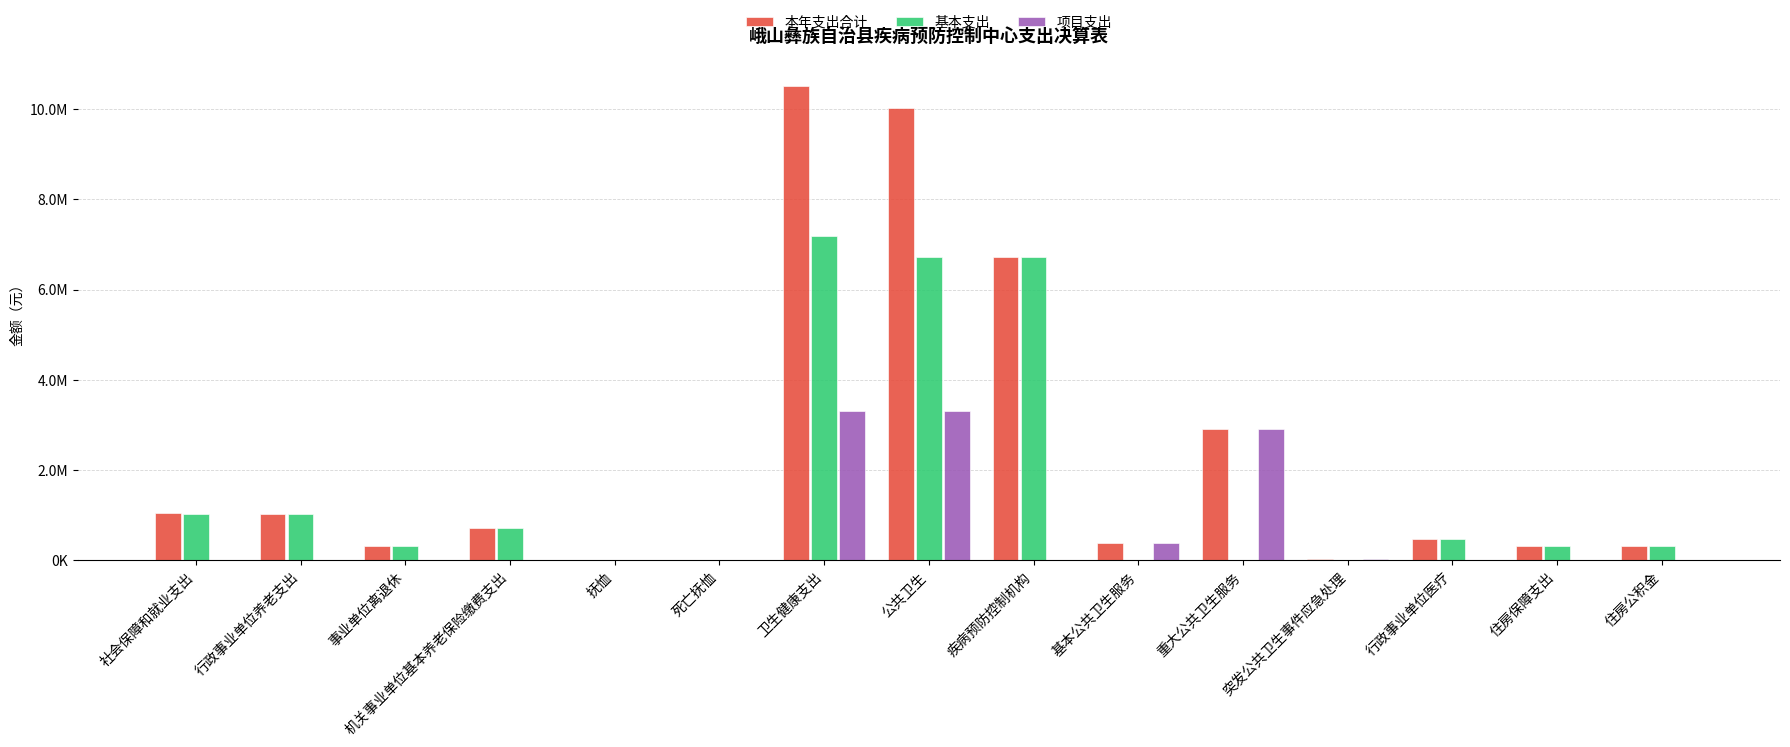

What are all the series names shown in the legend?

本年支出合计, 基本支出, 项目支出